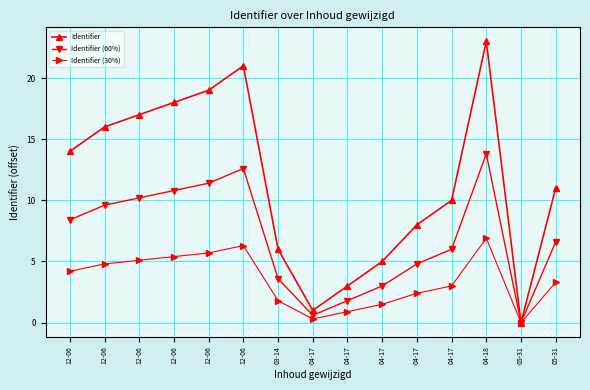

True or false: Identifier (30%) has more than 0 points higher than both neighbors.

True